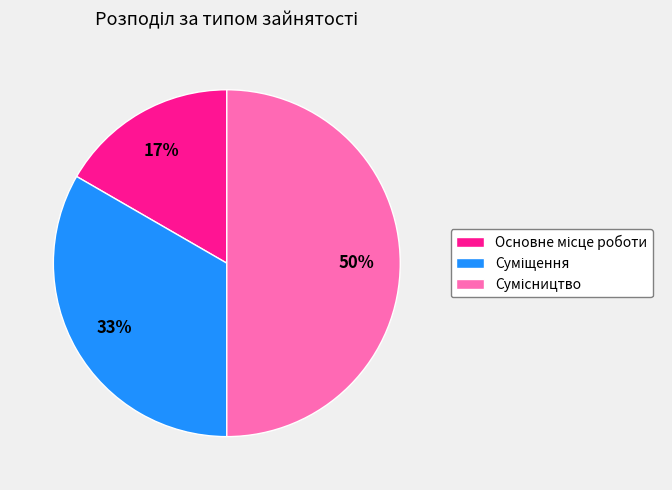

To the nearest percent, what is the difference between the largest and smallest slice percentages?

33%